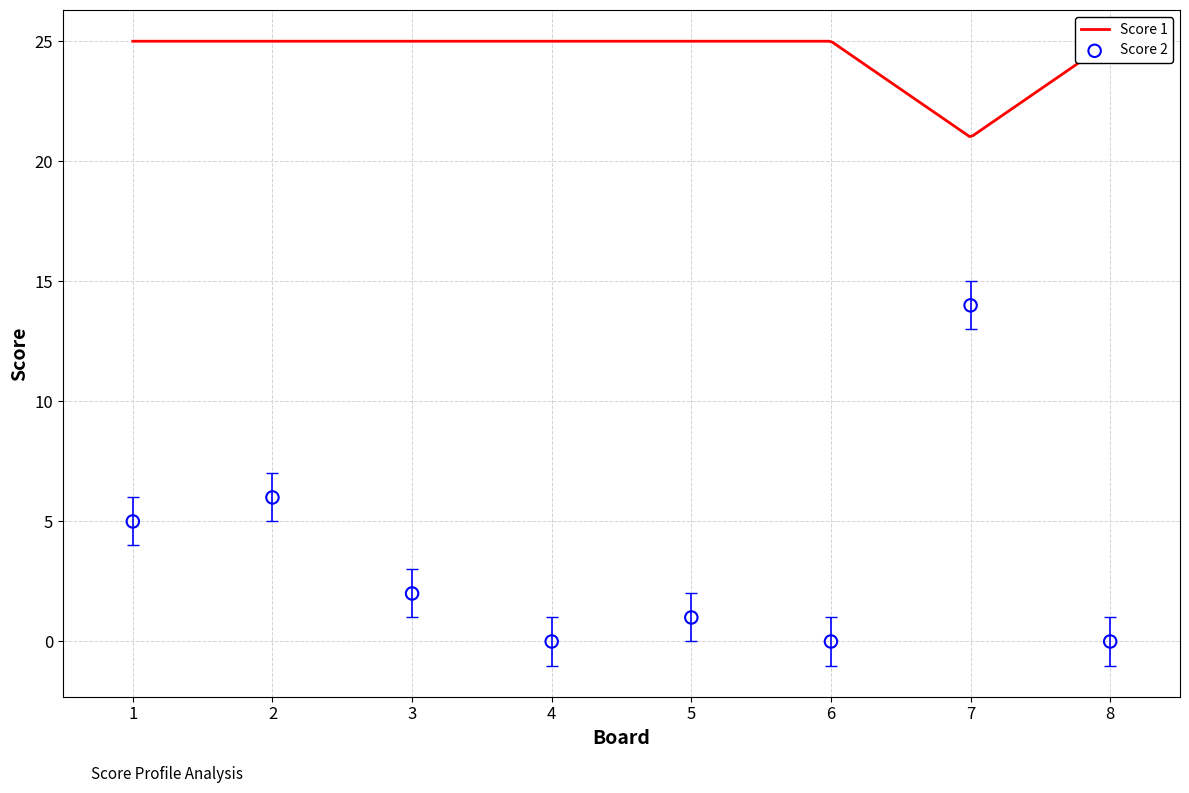

Between 4 and 8, which is larger?

4